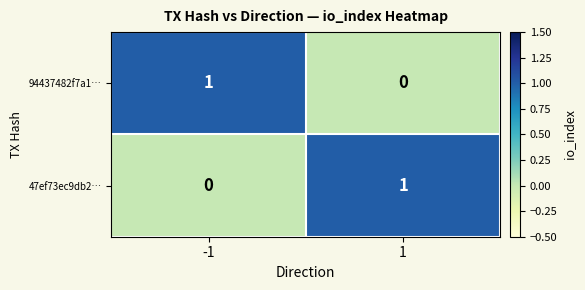

How many data points in 47ef73ec9db2… are less than 1?

1